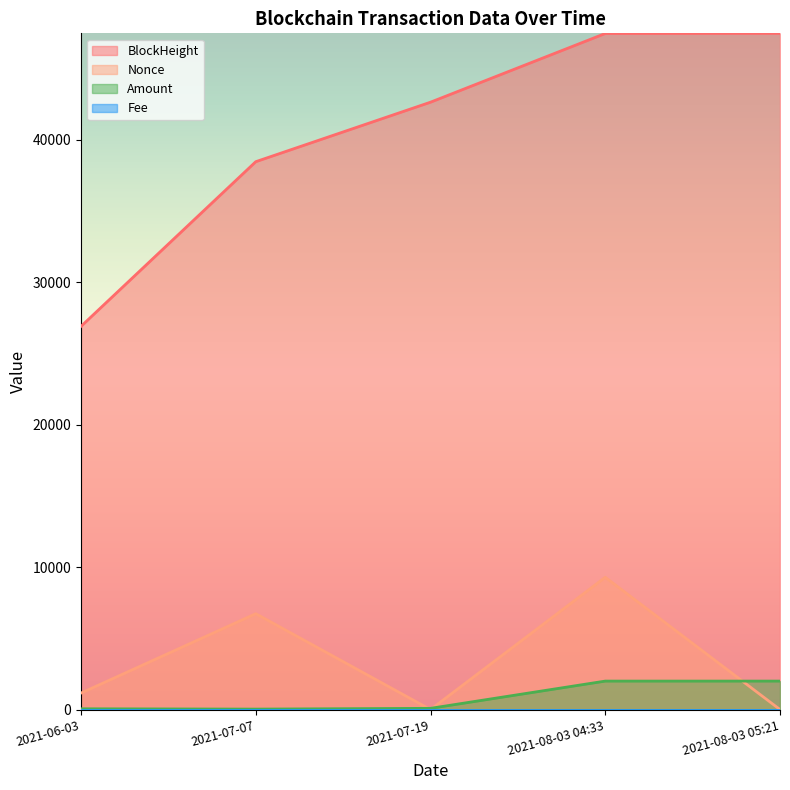

The Nonce series shows 0.5 at 2021-08-03 05:21. True or false?

False